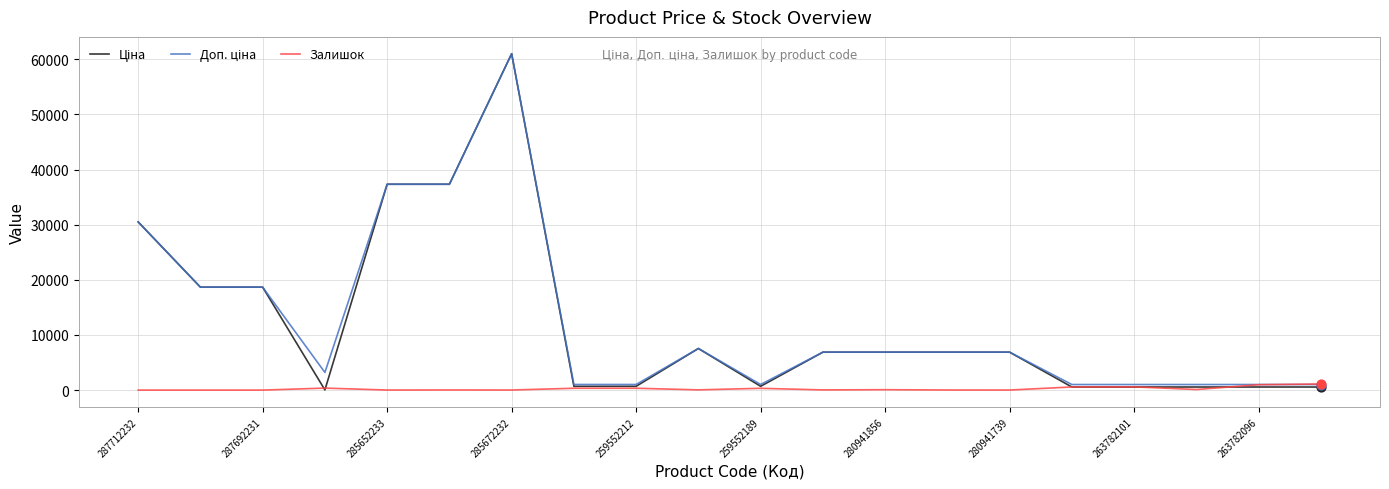

What is the greatest value displayed?

61024.7